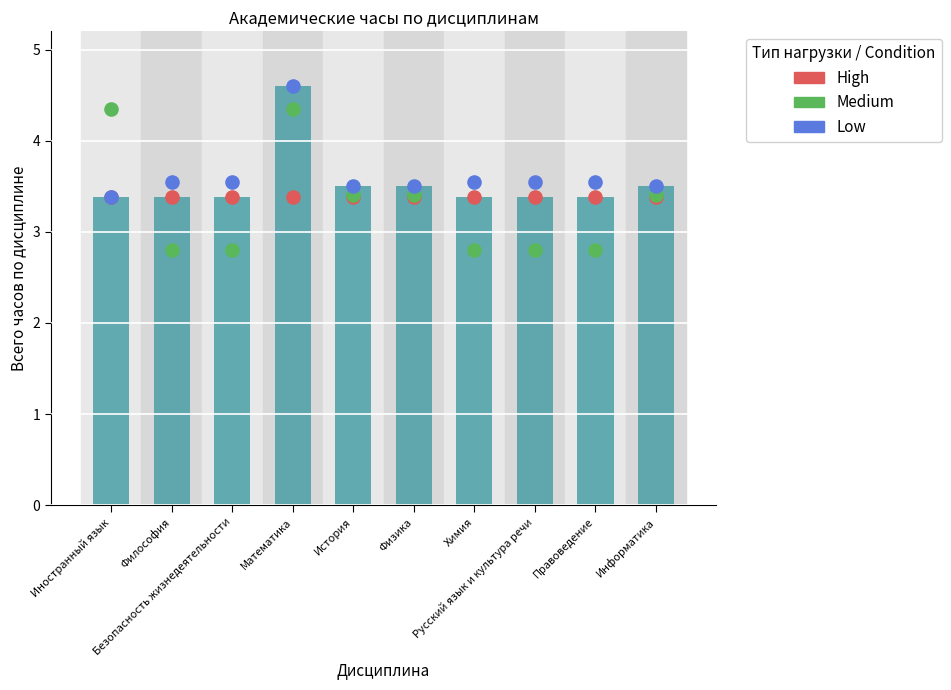

Which series has the largest total across all categories?

Low